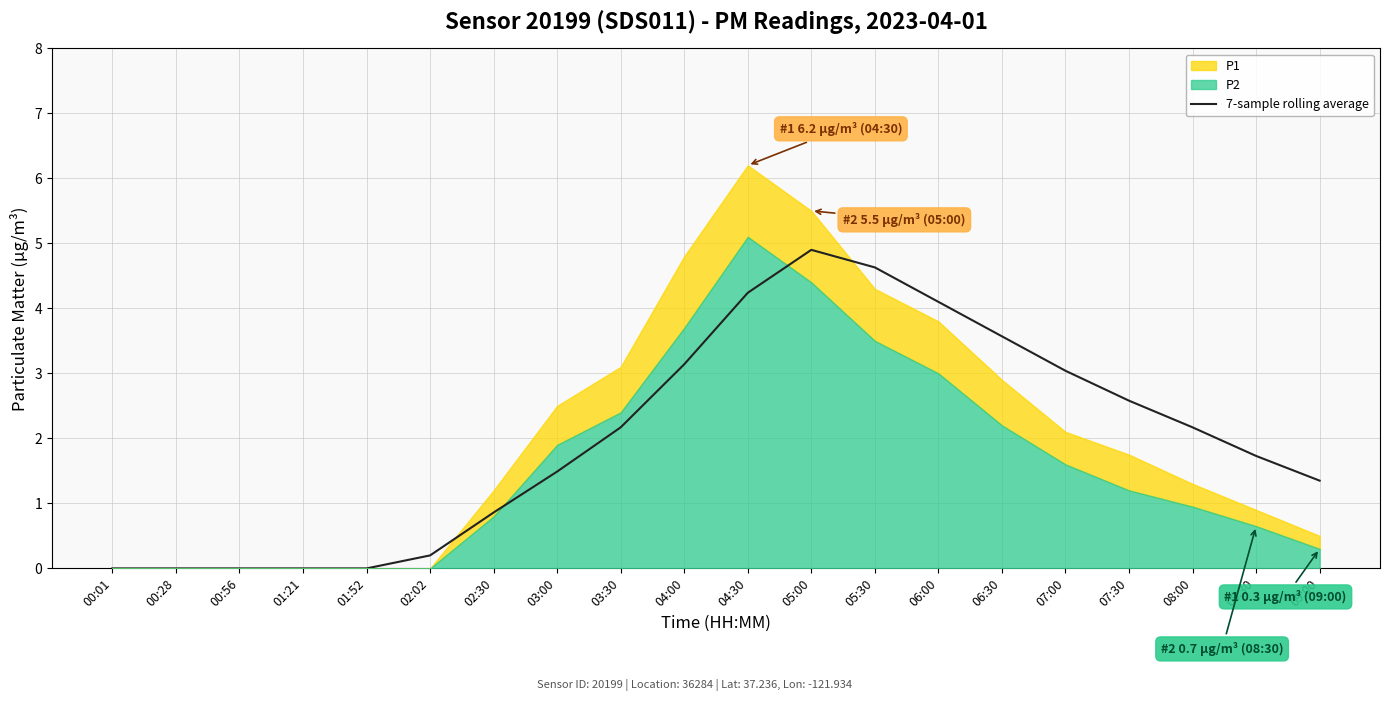

What is the average value?

2.0